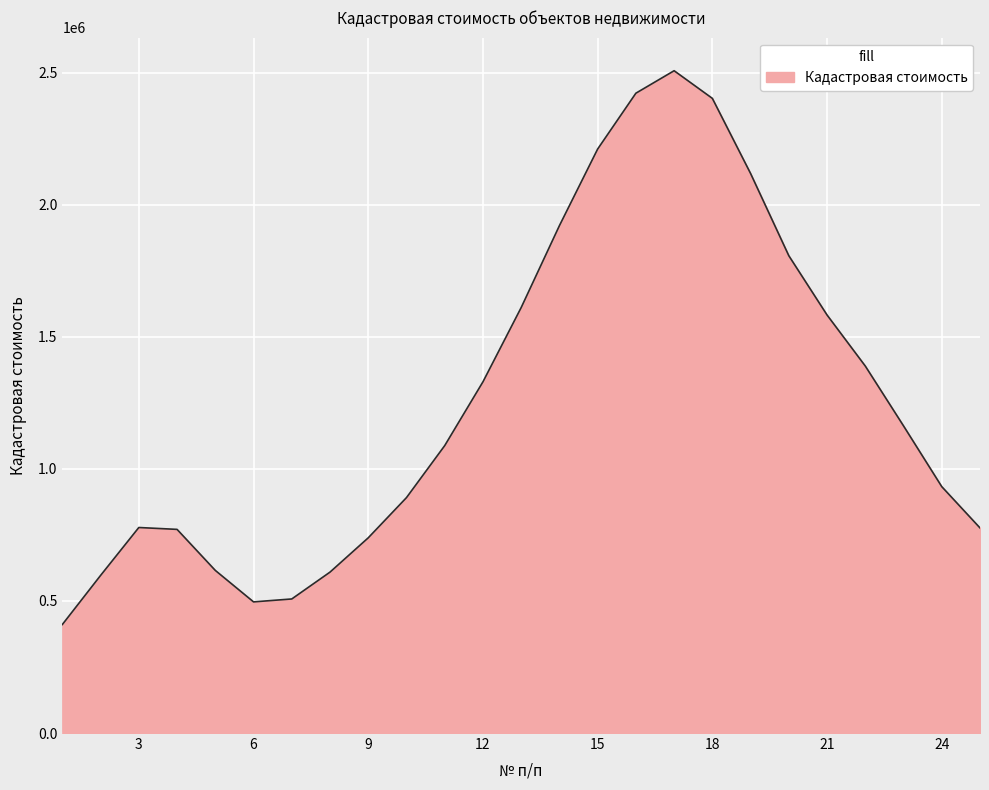

What is the maximum value shown in the chart?

2507072.8